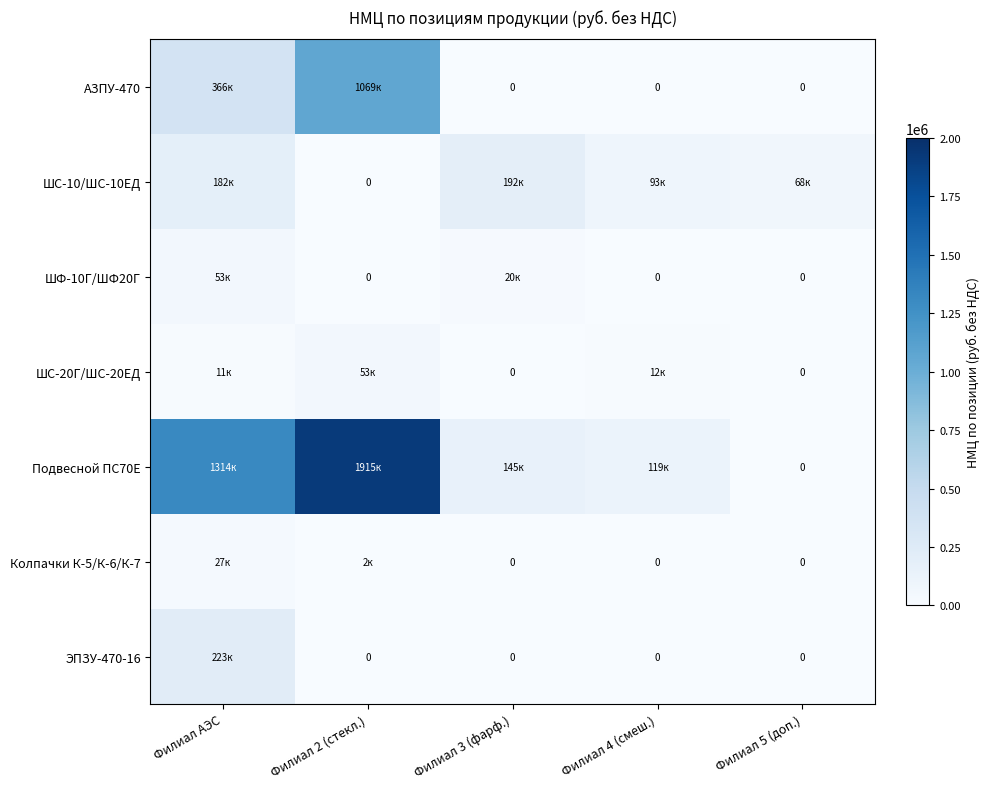

Which series has the largest total across all categories?

Подвесной ПС70Е